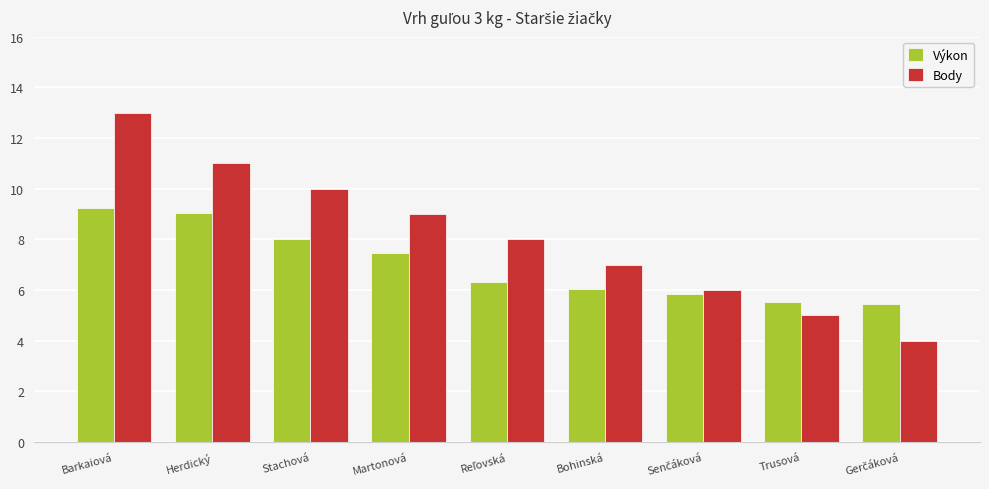

What is the total value across all series at Trusová?

10.5